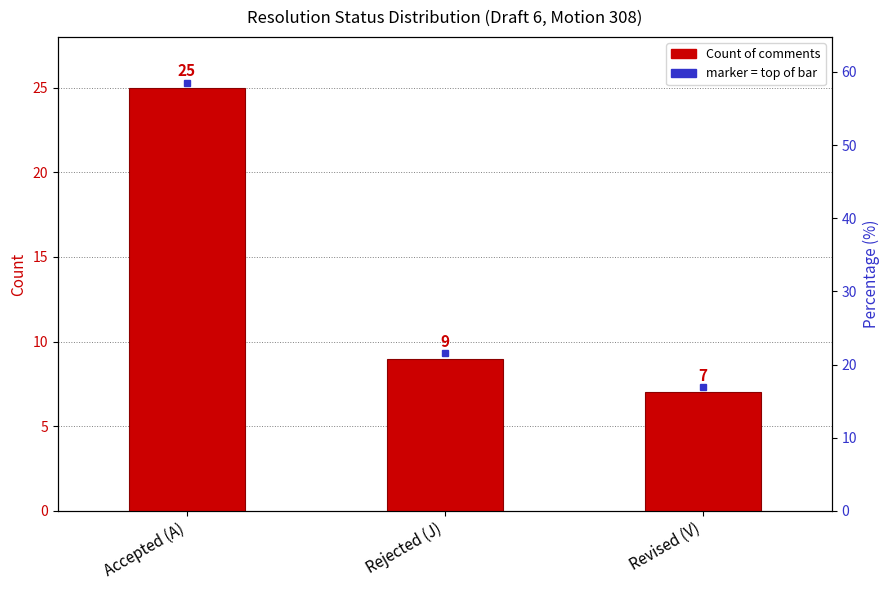

What is the sum of all values?

41